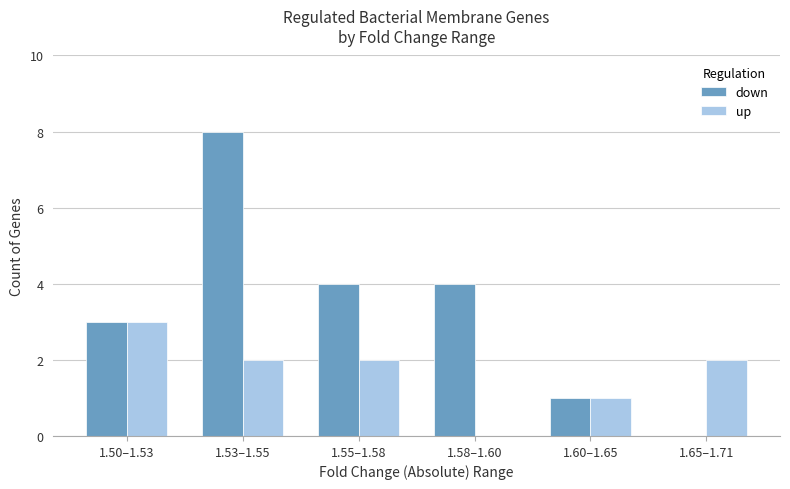

Is it true that up equals 2 at 1.65–1.71?

True